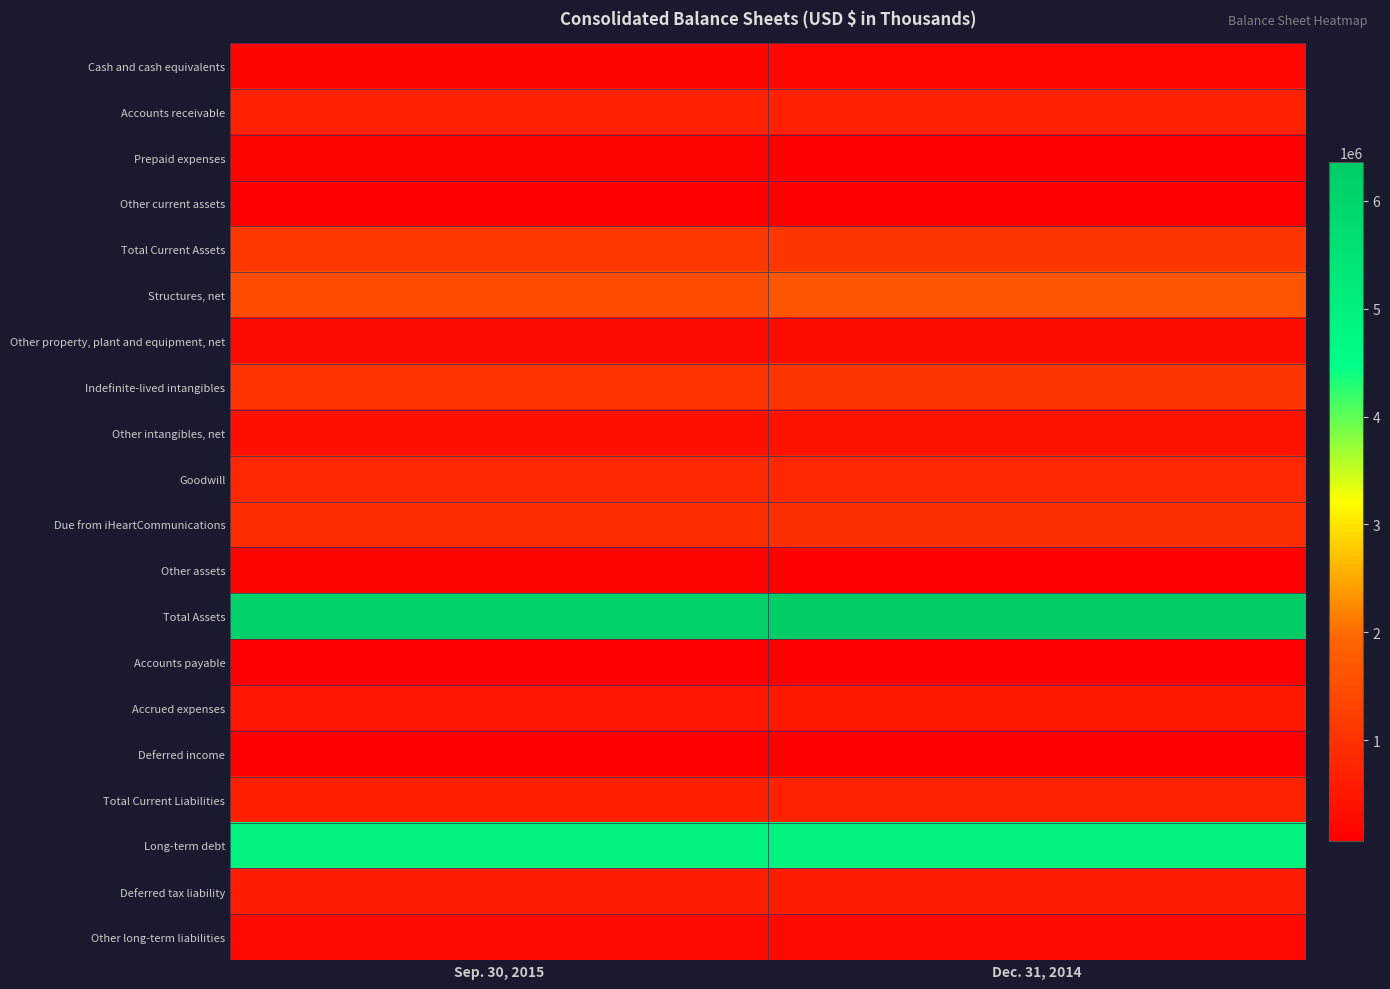

List the series in order of their peak value, highest first.

Total Assets, Long-term debt, Structures, net, Total Current Assets, Indefinite-lived intangibles, Due from iHeartCommunications, Goodwill, Total Current Liabilities, Accounts receivable, Deferred tax liability, Accrued expenses, Other intangibles, net, Other property, plant and equipment, net, Other long-term liabilities, Cash and cash equivalents, Prepaid expenses, Other assets, Deferred income, Other current assets, Accounts payable